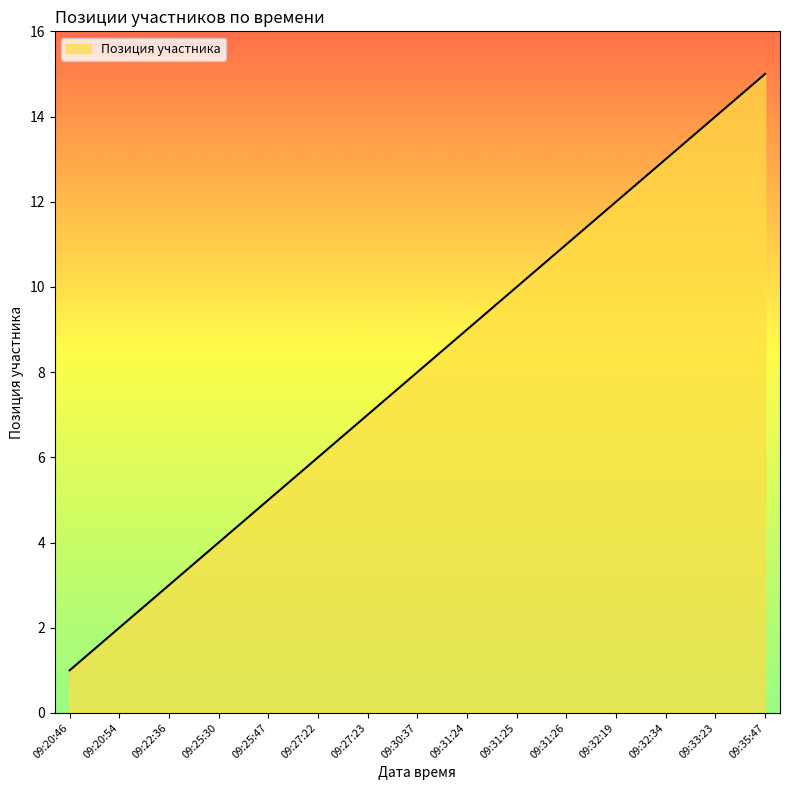

What is the difference between the values at 09:35:47 and 09:32:34?

2